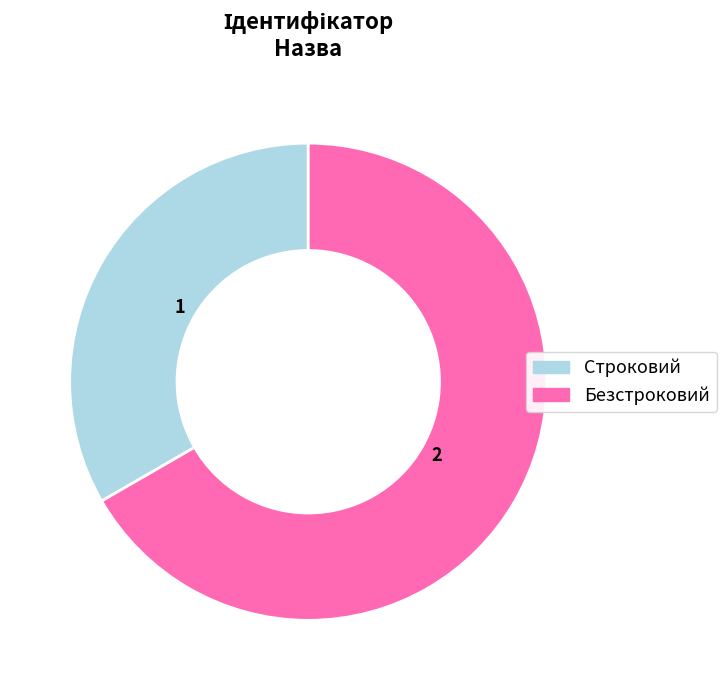

Approximately how many times larger is the value at Строковий compared to Безстроковий?

0.5